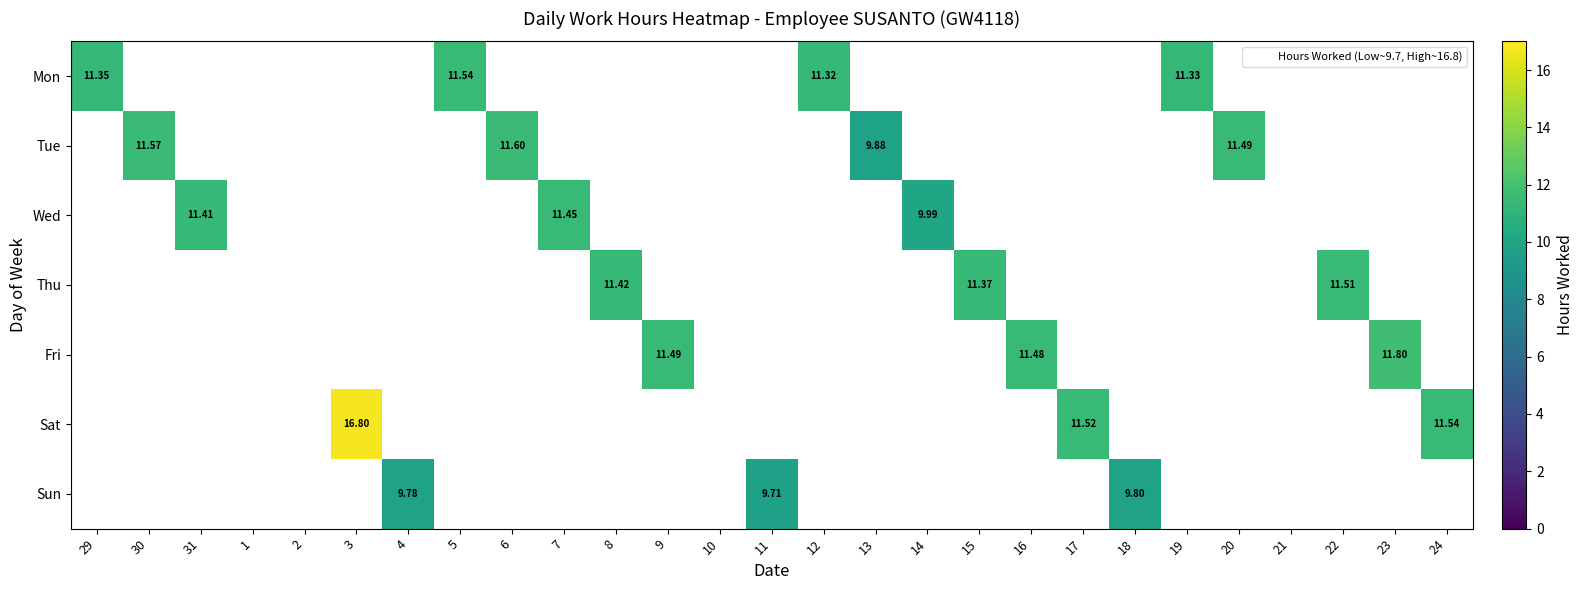

How many categories are shown in the chart?

27